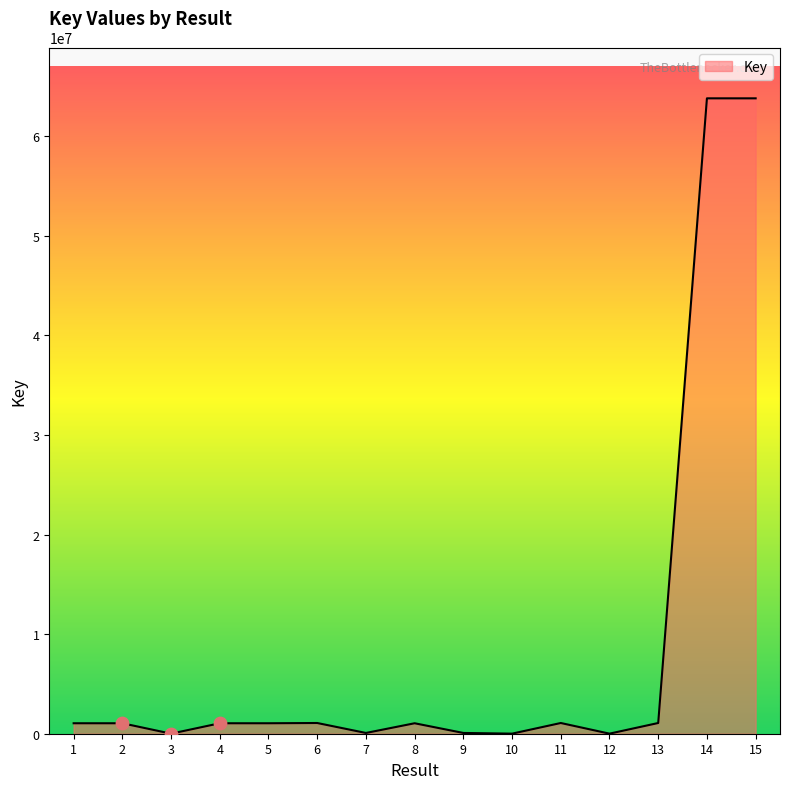

Approximately how many times larger is the value at 2 compared to 9?

13.7